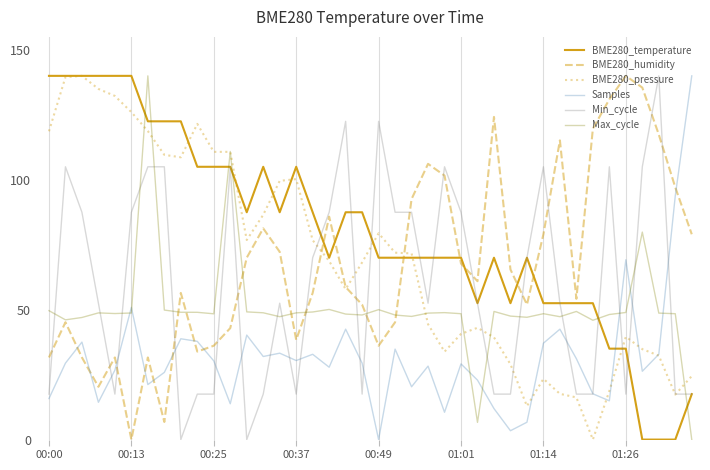

How many interior local valleys does the Samples series have?

12